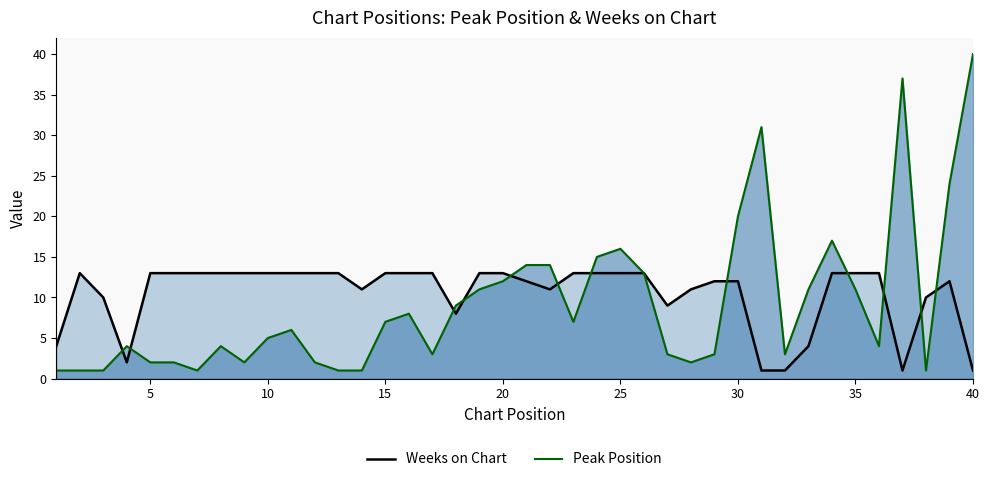

The Weeks on Chart series shows 10 at 38. True or false?

True